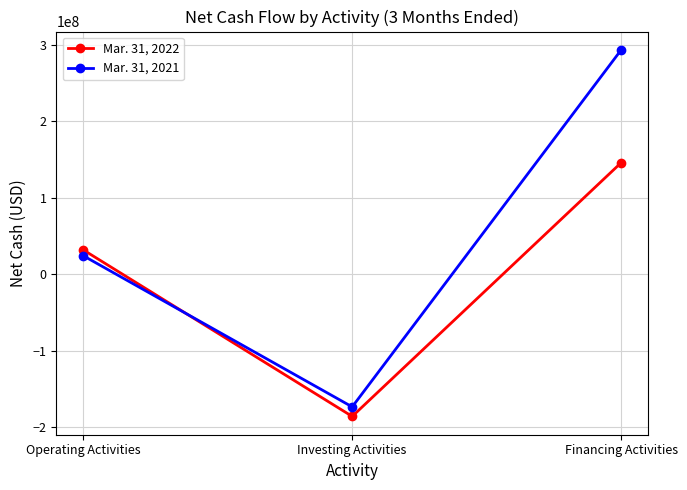

Is the value of Mar. 31, 2021 at Operating Activities greater than the value of Mar. 31, 2022 at Financing Activities?

No